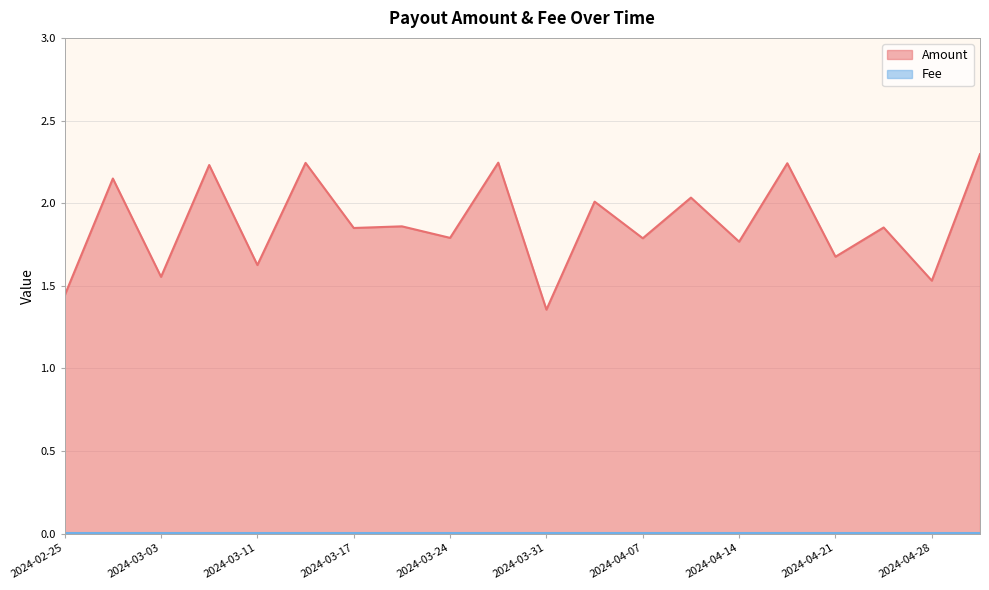

What is the label of the 6th point from the left?

2024-03-13